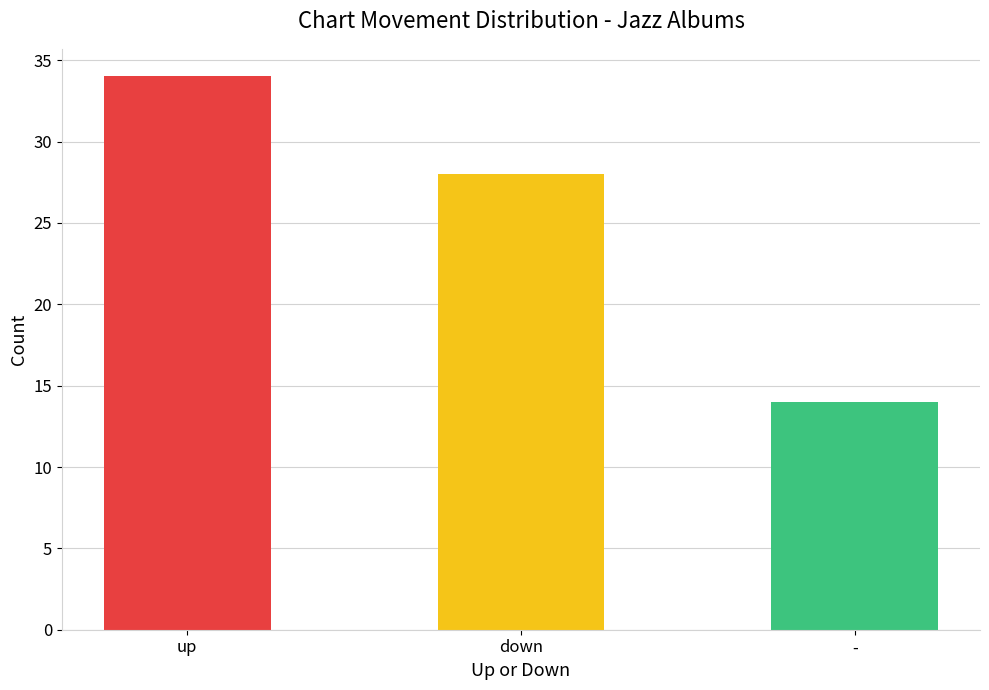

What is the change in value from up to -?

-20